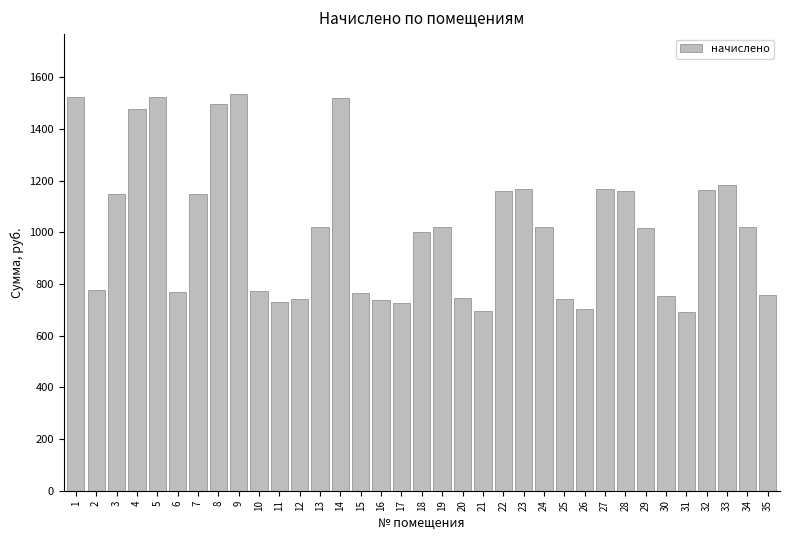

True or false: the data shows 1160.5 at 22.

True